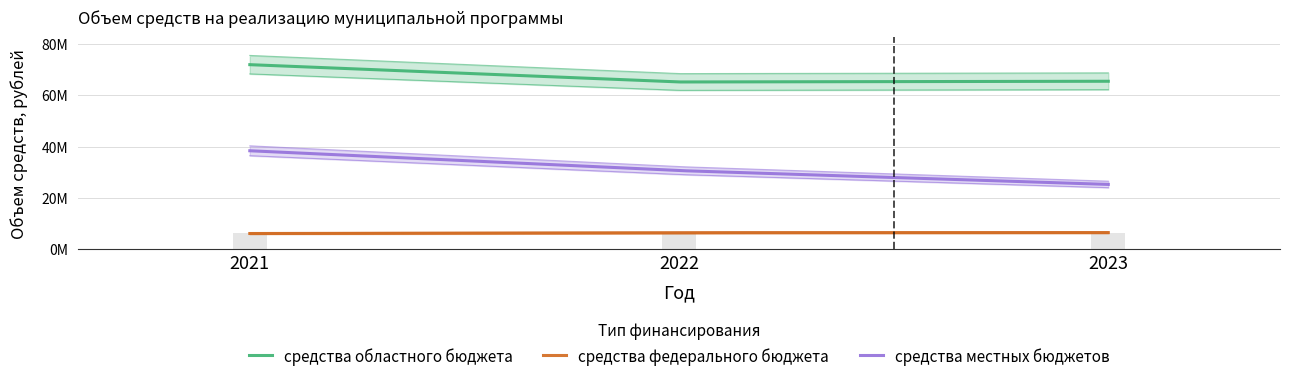

How many data points in средства областного бюджета are less than 65478947?

1